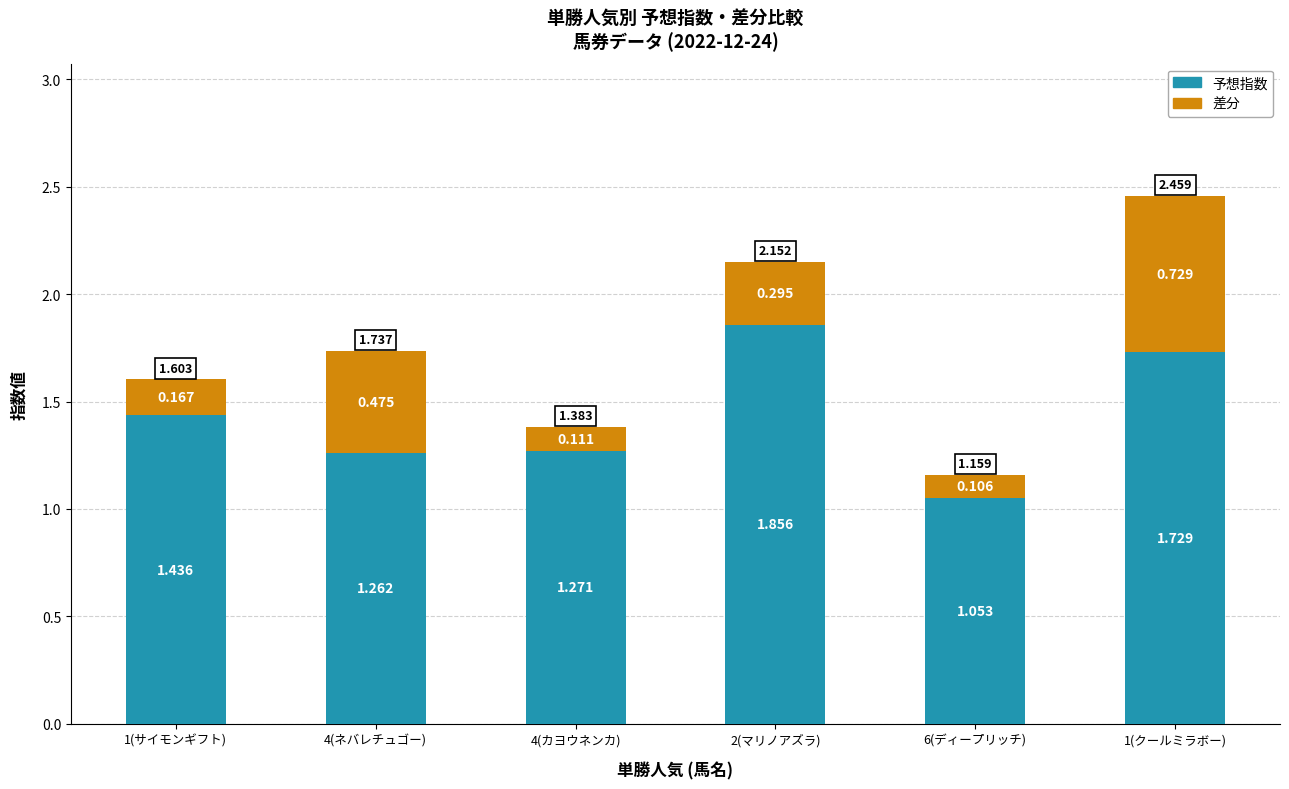

What are all the series names shown in the legend?

予想指数, 差分